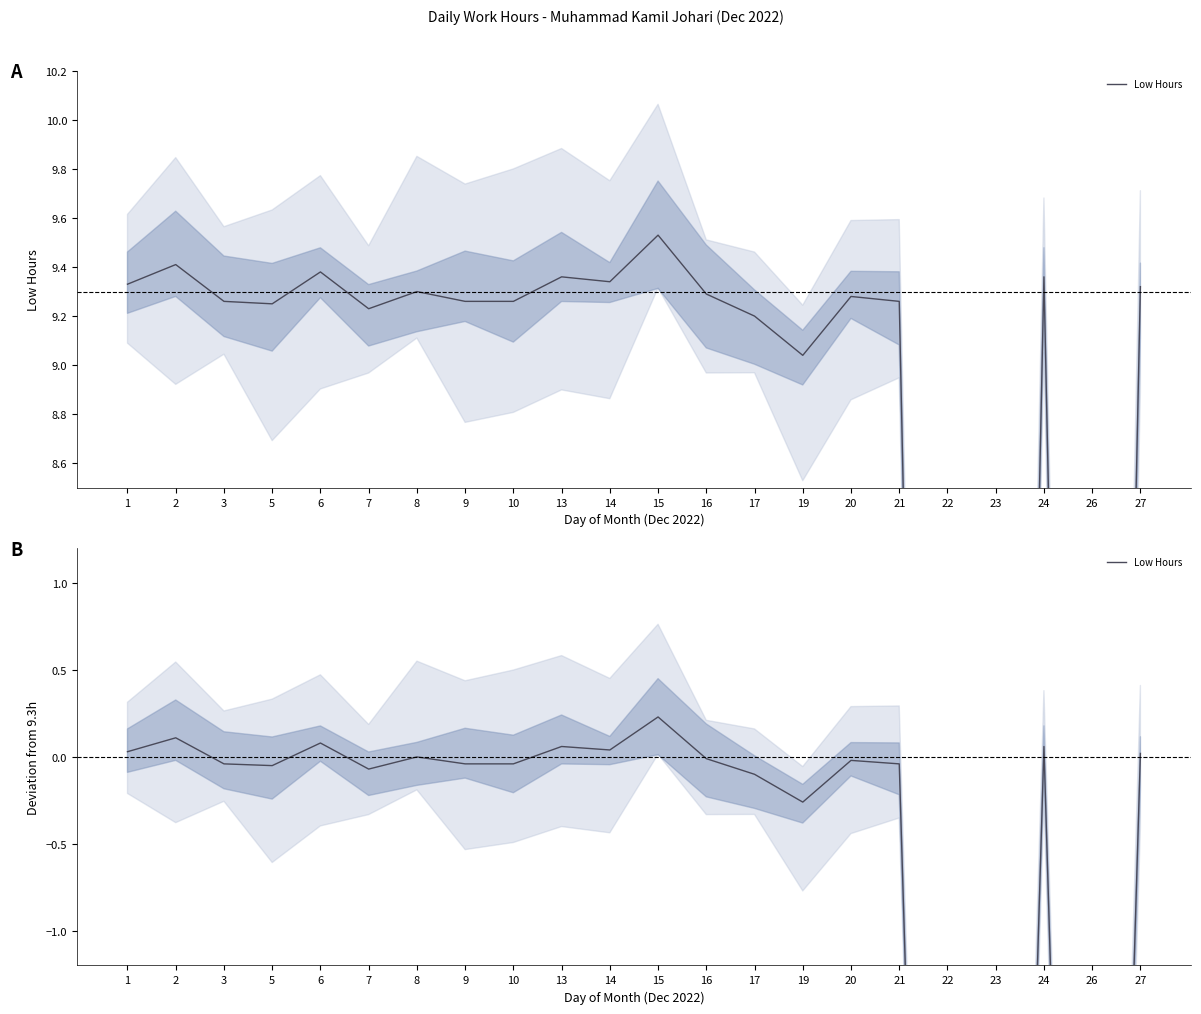

True or false: the data shows -0.1 at 5.

True